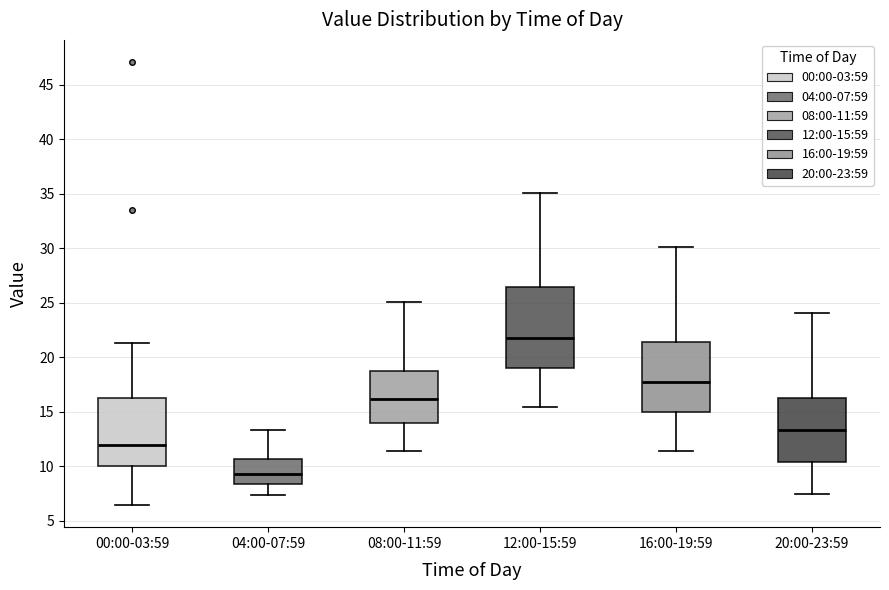

Reading left to right, read every box against the y-axis: the position of its median line, the range the box covers, and the ends of its whiskers. The values are not printed on the chart, so give them approximately, as read against the axis.

00:00-03:59: median 12.0, box 10.0 to 16.5, whiskers 6.5 to 21.5
04:00-07:59: median 9.5, box 8.5 to 10.5, whiskers 7.5 to 13.5
08:00-11:59: median 16.0, box 14.0 to 18.5, whiskers 11.5 to 25.0
12:00-15:59: median 21.5, box 19.0 to 26.5, whiskers 15.5 to 35.0
16:00-19:59: median 17.5, box 15.0 to 21.5, whiskers 11.5 to 30.0
20:00-23:59: median 13.5, box 10.5 to 16.5, whiskers 7.5 to 24.0